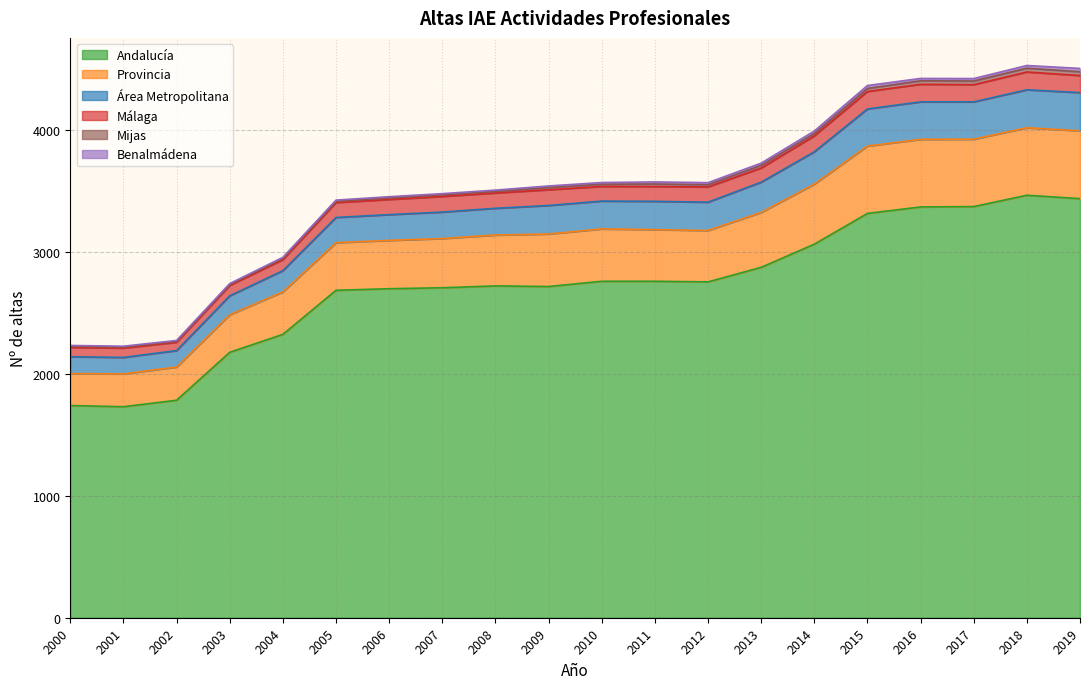

What is the difference between the highest and lowest values at 2012?

813